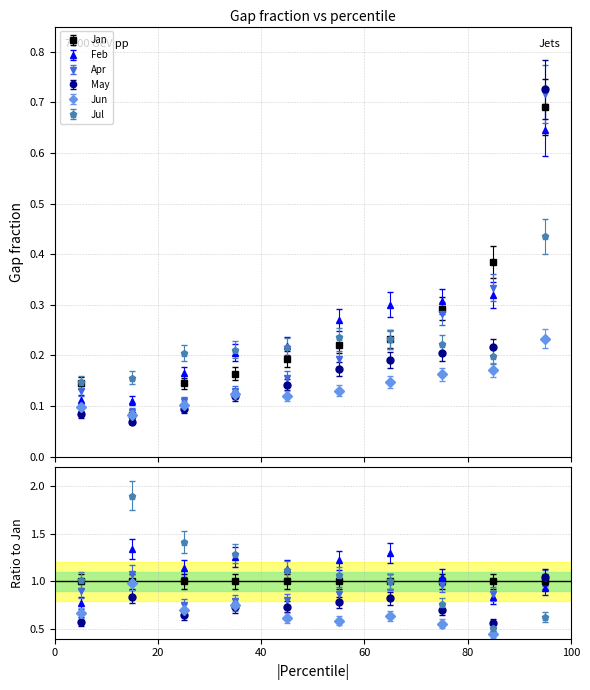

The value of Apr at pct25 is 0.1. True or false?

True